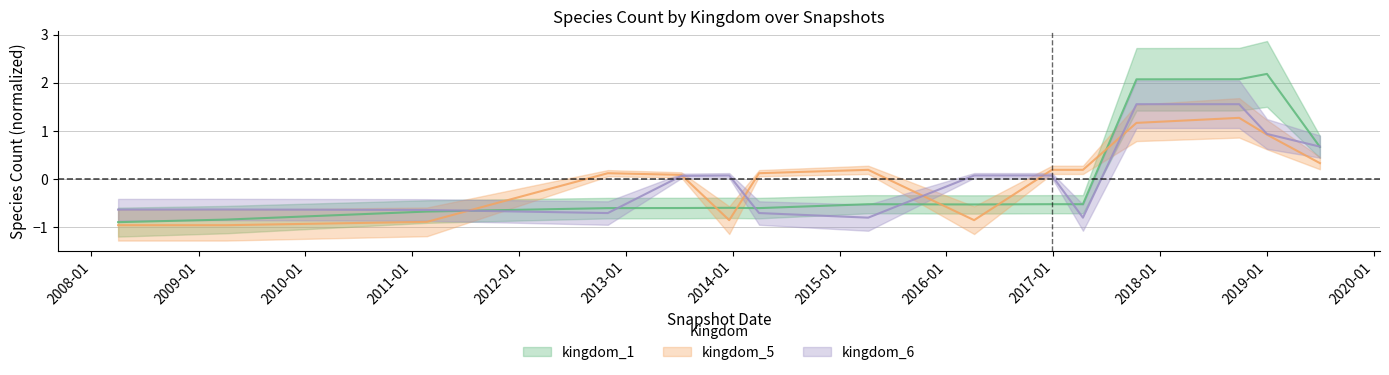

Where is the first local maximum for kingdom_5?

2012-10-31